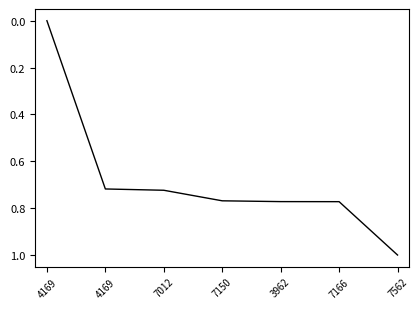

What is the difference between the values at 3962 and 7562?

0.2